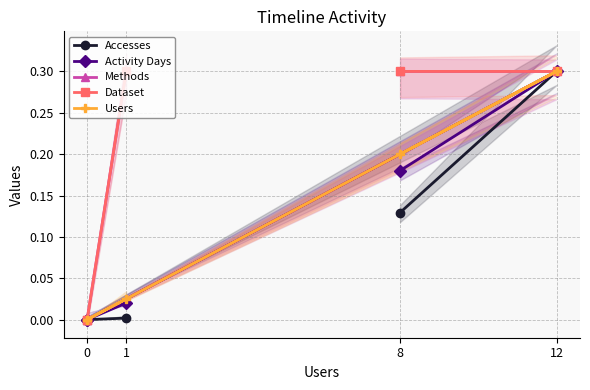

What is the sum of all Accesses values?

0.4